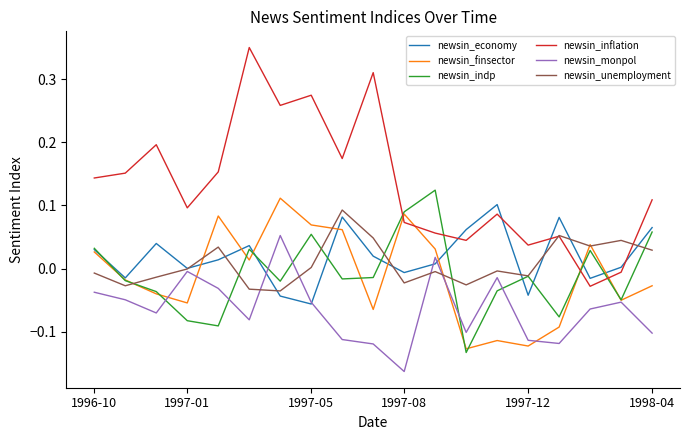

Which series ends up on top after the final intersection of newsin_finsector and newsin_inflation?

newsin_inflation